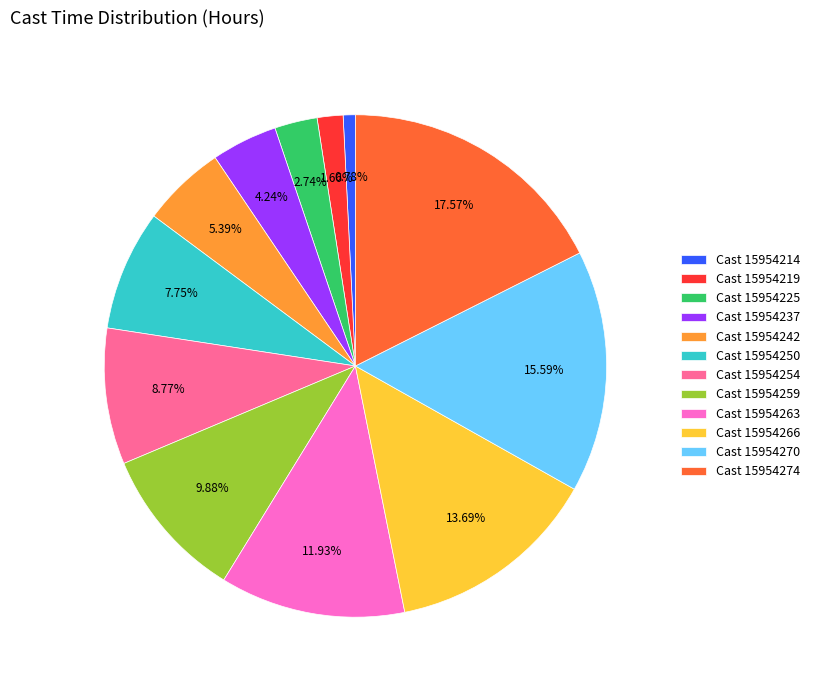

Rank the categories by value from highest to lowest.

Cast 15954274, Cast 15954270, Cast 15954266, Cast 15954263, Cast 15954259, Cast 15954254, Cast 15954250, Cast 15954242, Cast 15954237, Cast 15954225, Cast 15954219, Cast 15954214